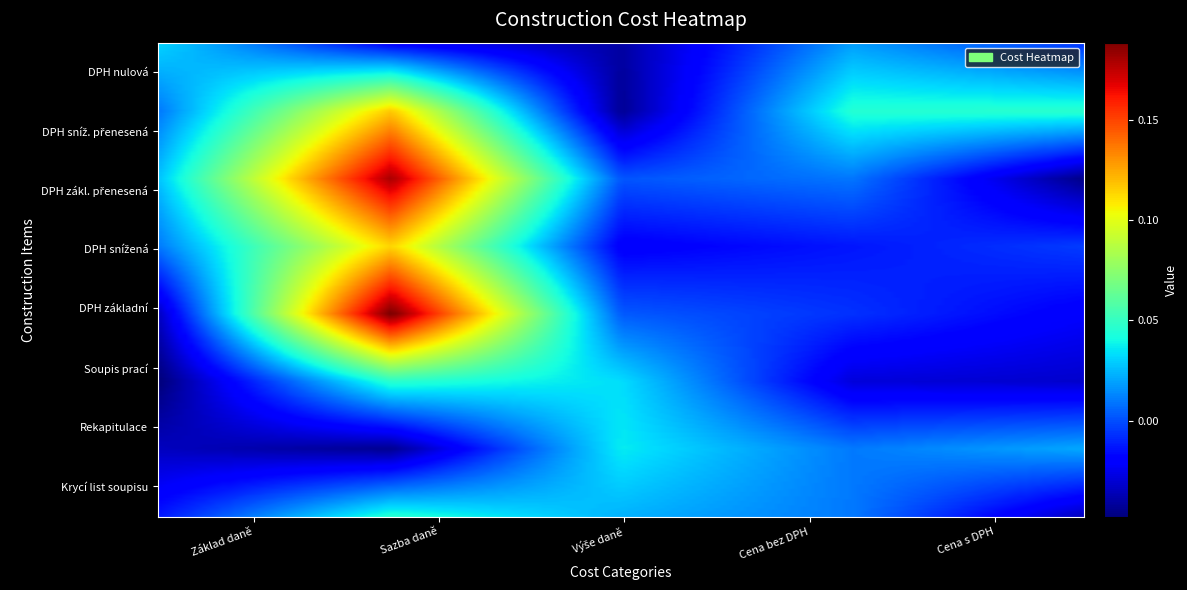

Reading left to right, transcribe all the data shown in this chart.

Krycí list soupisu: 0.0	0.0	0.0	0.0	0.0
Rekapitulace: 0.0	0.0	0.0	0.0	0.0
Soupis prací: 0.0	0.0	0.0	0.0	0.0
DPH základní: 0.0	0.2	0.0	0.0	0.0
DPH snížená: 0.0	0.1	0.0	0.0	0.0
DPH zákl. přenesená: 0.0	0.2	0.0	0.0	0.0
DPH sníž. přenesená: 0.0	0.1	0.0	0.0	0.0
DPH nulová: 0.0	0.0	0.0	0.0	0.0